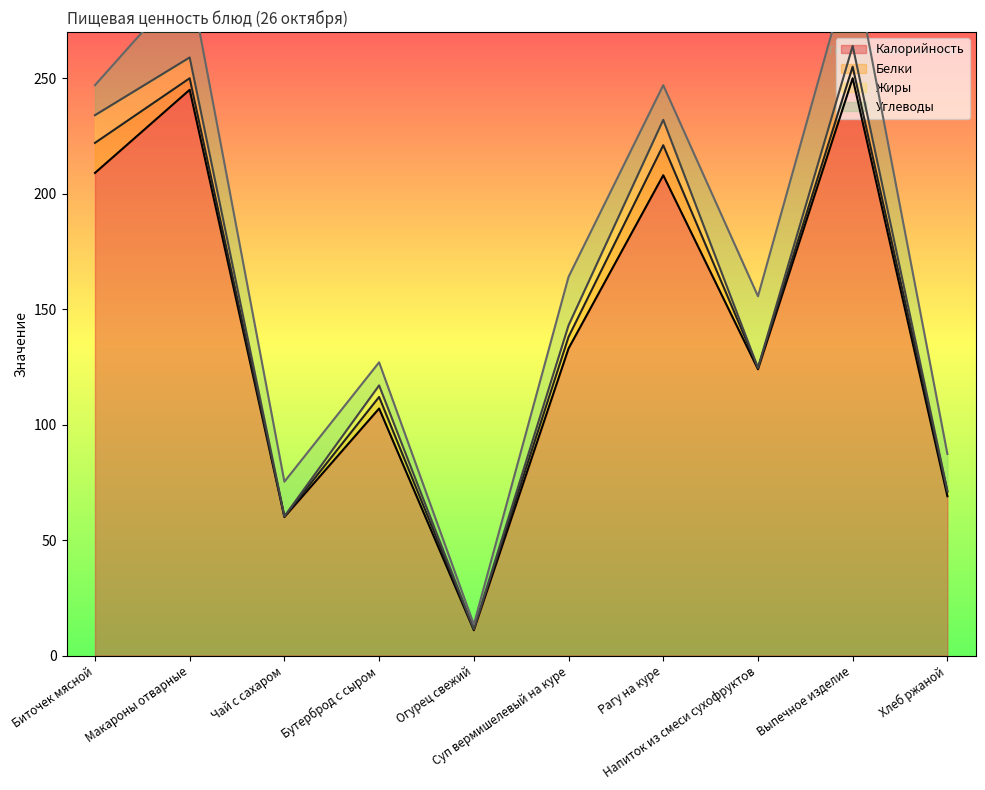

Rank the categories by Углеводы value from highest to lowest.

Выпечное изделие, Макароны отварные, Напиток из смеси сухофруктов, Суп вермишелевый на куре, Хлеб ржаной, Чай с сахаром, Рагу на куре, Биточек мясной, Бутерброд с сыром, Огурец свежий